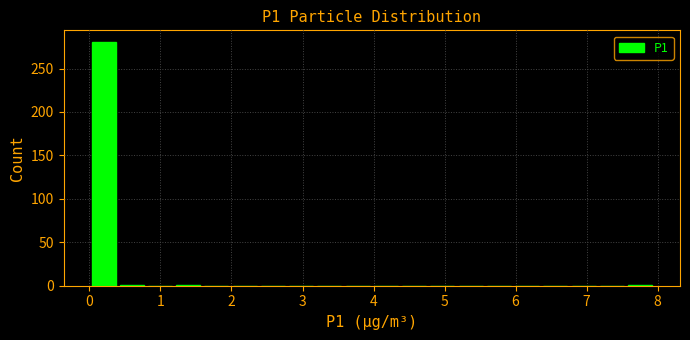

Around what value on the x-axis is the tallest bar? Give the approximate position of its centre, as read against the axis.

0.2